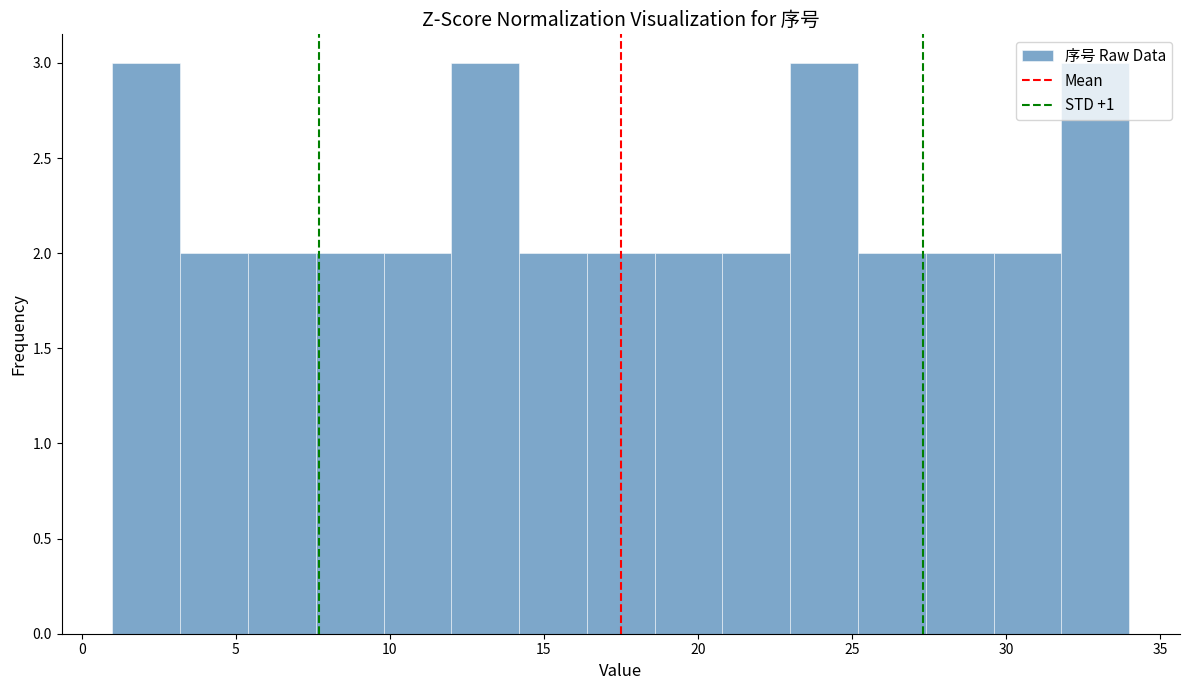

How tall is the bar that spans 12.0 to 14.2 on the x-axis? Neither the bar edges nor the heights are printed on the chart, so give them approximately, as read against the axes.

3